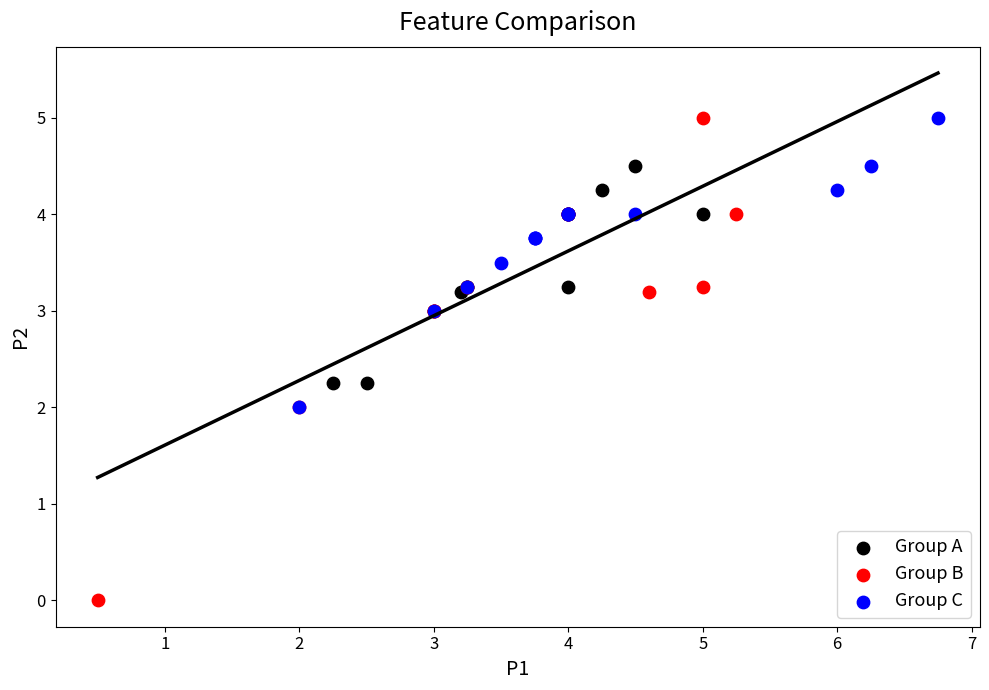

Which series contains the lowest Y value?

Group B